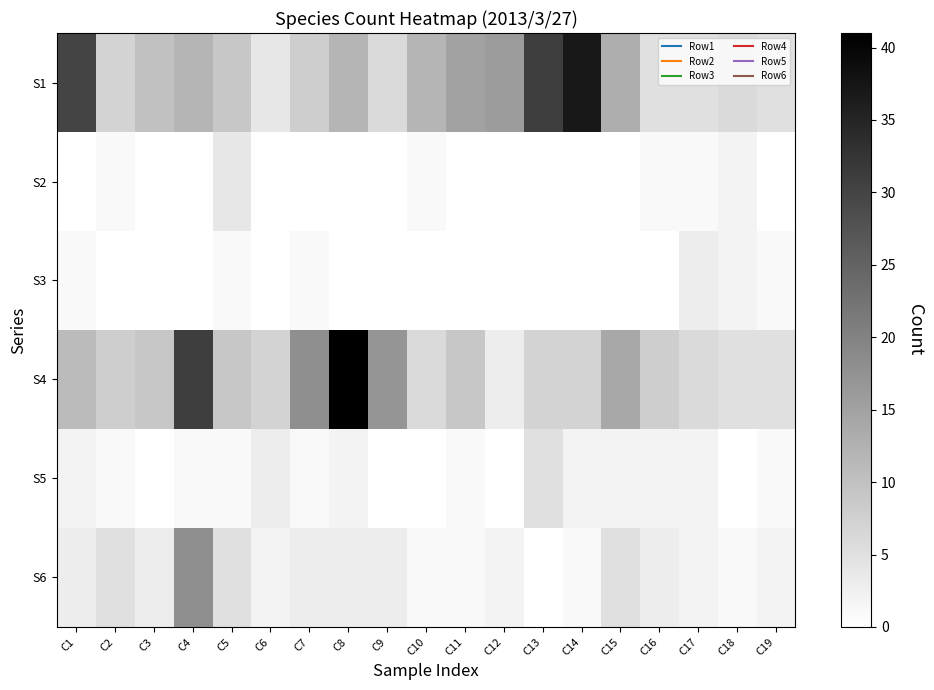

Reading right to left, list all the values displayed in this chart.

S1: C19=5	C18=6	C17=5	C16=5	C15=13	C14=37	C13=31	C12=16	C11=15	C10=12	C9=6	C8=12	C7=8	C6=4	C5=9	C4=12	C3=10	C2=7	C1=30
S2: C19=0	C18=2	C17=1	C16=1	C15=0	C14=0	C13=0	C12=0	C11=0	C10=1	C9=0	C8=0	C7=0	C6=0	C5=4	C4=0	C3=0	C2=1	C1=0
S3: C19=1	C18=2	C17=3	C16=0	C15=0	C14=0	C13=0	C12=0	C11=0	C10=0	C9=0	C8=0	C7=1	C6=0	C5=1	C4=0	C3=0	C2=0	C1=1
S4: C19=5	C18=5	C17=6	C16=8	C15=14	C14=7	C13=7	C12=3	C11=9	C10=6	C9=17	C8=41	C7=18	C6=7	C5=9	C4=31	C3=9	C2=8	C1=11
S5: C19=1	C18=0	C17=2	C16=2	C15=2	C14=2	C13=5	C12=0	C11=1	C10=0	C9=0	C8=2	C7=1	C6=3	C5=1	C4=1	C3=0	C2=1	C1=2
S6: C19=2	C18=1	C17=2	C16=3	C15=5	C14=1	C13=0	C12=2	C11=1	C10=1	C9=3	C8=3	C7=3	C6=2	C5=5	C4=18	C3=3	C2=5	C1=3